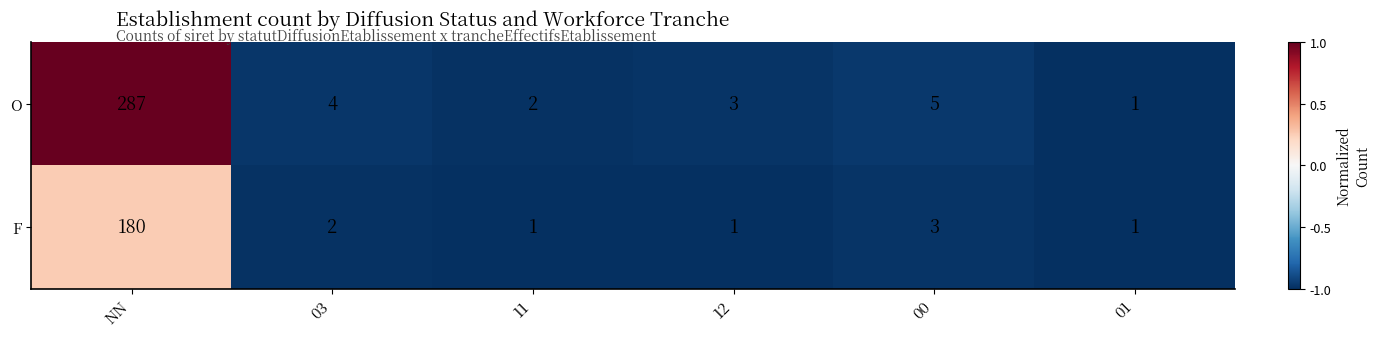

Where does the O series first go above 4?

NN